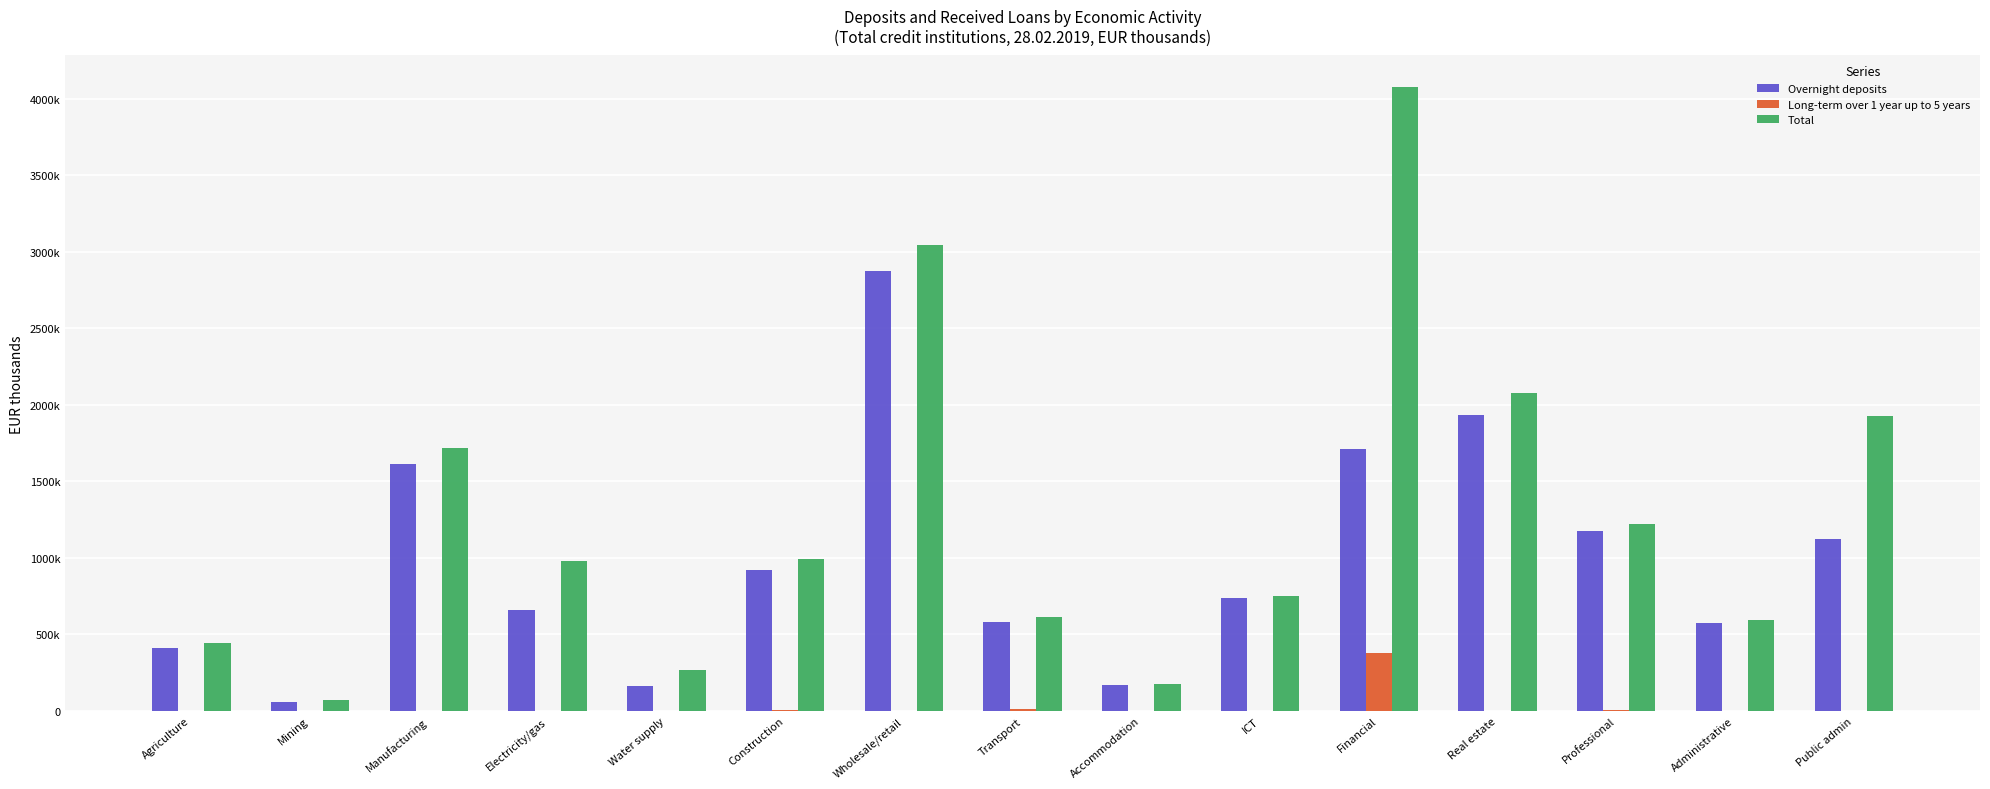

Are the bars grouped side by side (vs. stacked)?

Yes